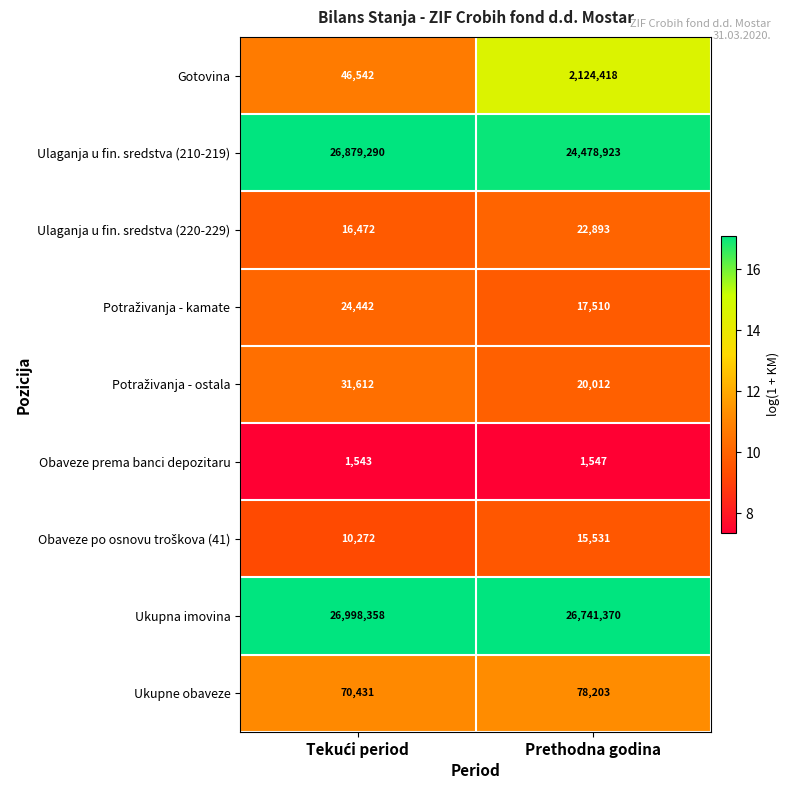

What is the average value of the Obaveze prema banci depozitaru series?

1545